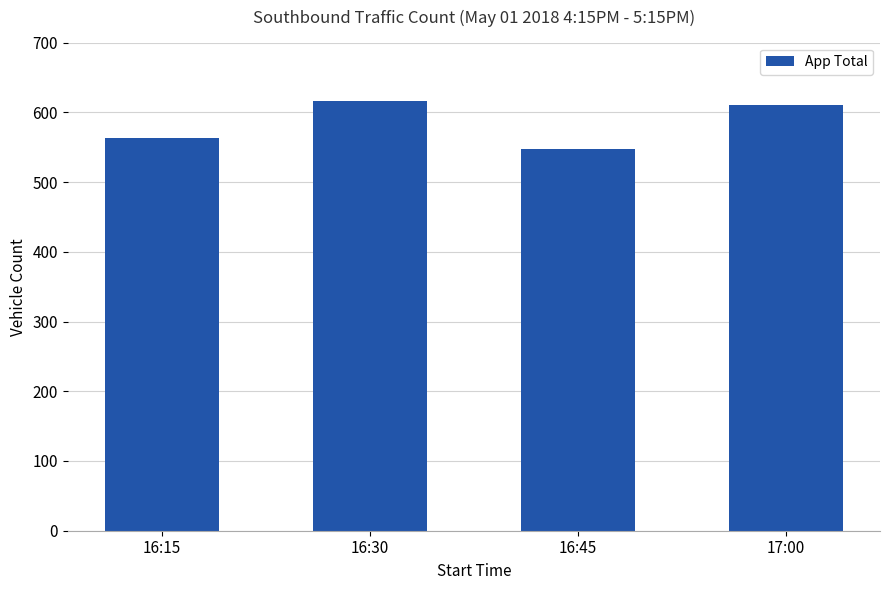

List the labels in order of value, smallest first.

16:45, 16:15, 17:00, 16:30